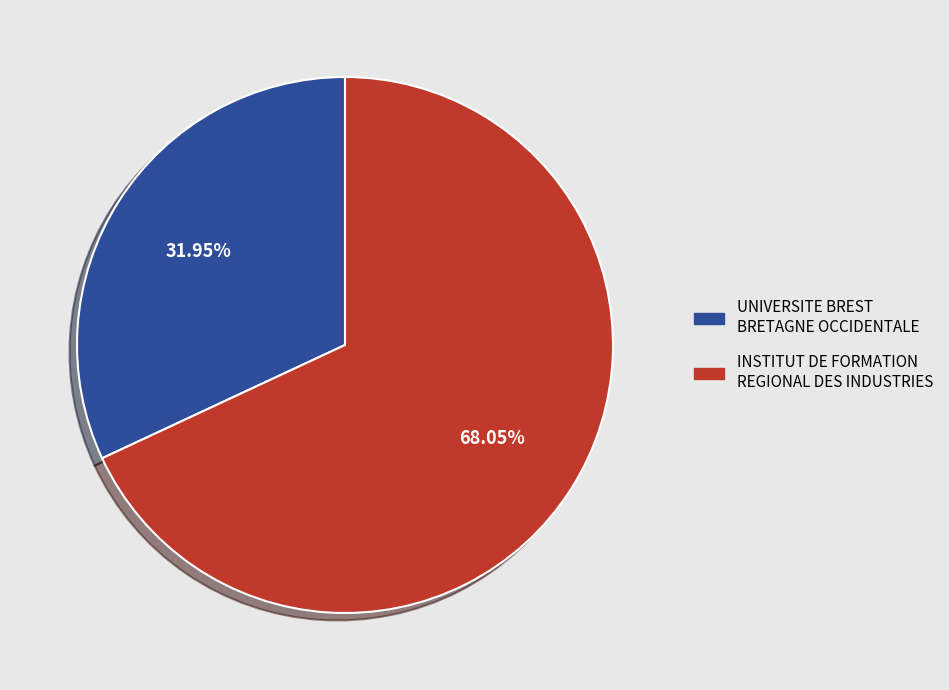

Which has a higher value, UNIVERSITE BREST BRETAGNE OCCIDENTALE or INSTITUT DE FORMATION REGIONAL DES INDUSTRIES?

INSTITUT DE FORMATION REGIONAL DES INDUSTRIES